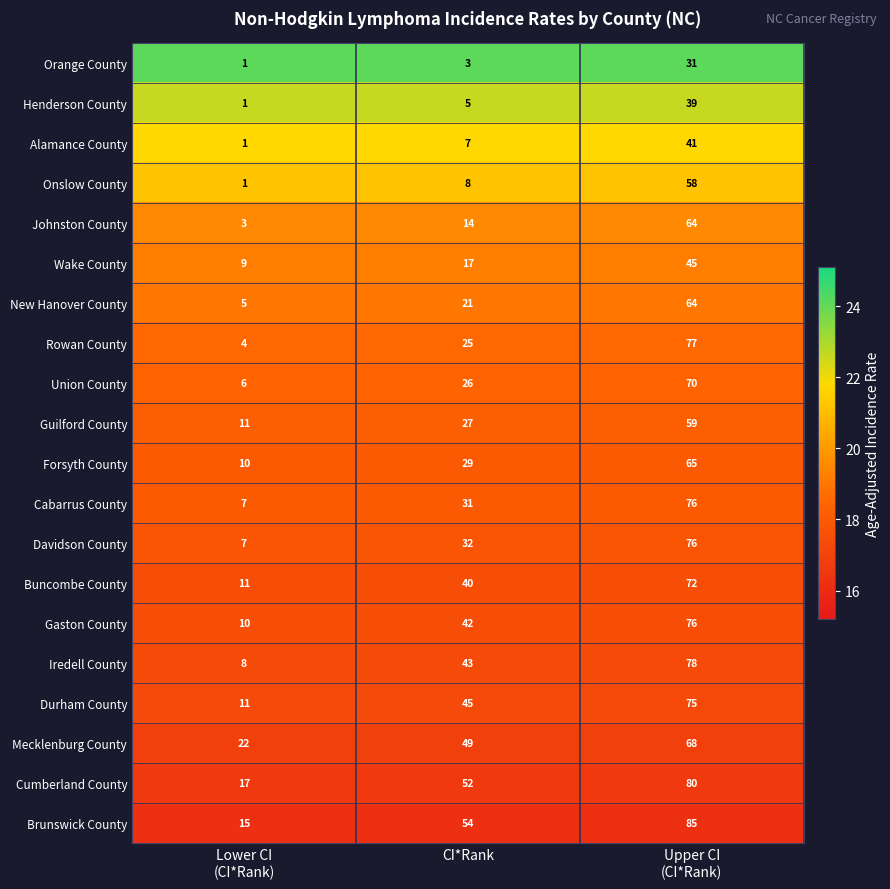

Count the number of categories in the chart.

3